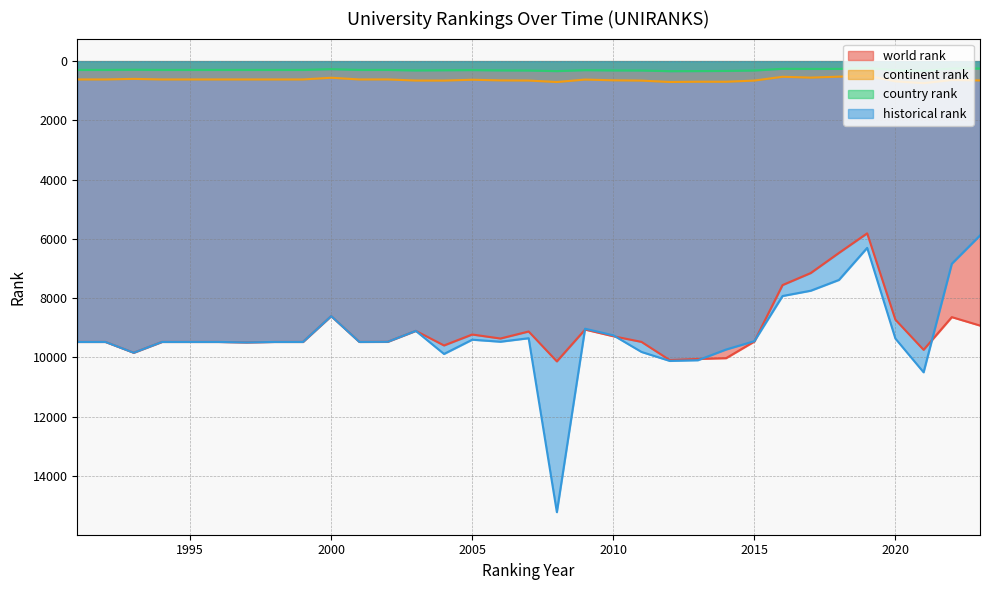

At which category does historical rank reach its first local valley?

2000